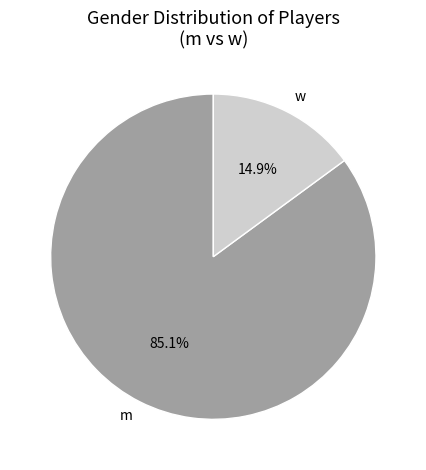

Is it true that w is 8% of the pie?

False